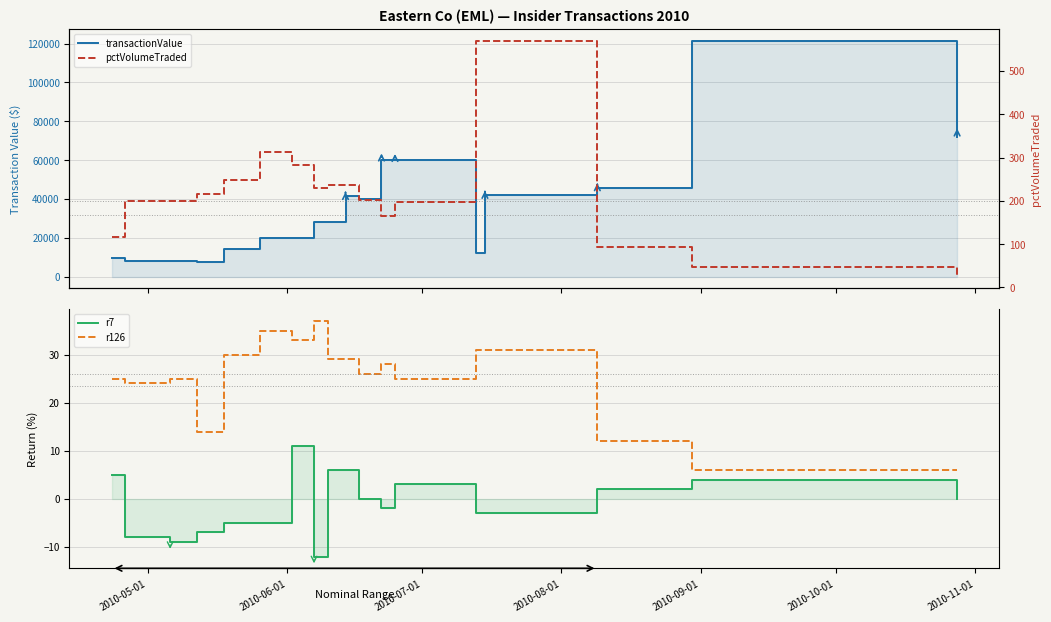

At how many categories does at least one series exceed 18358?

12